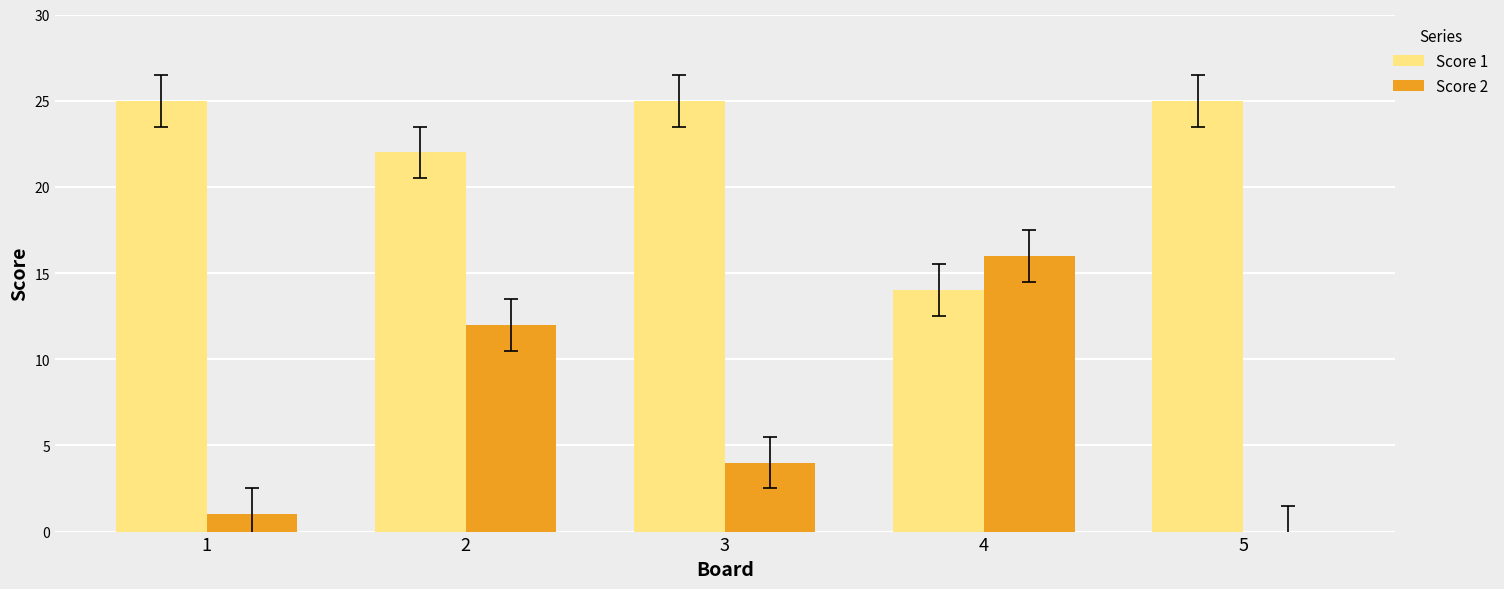

Count the Score 1 values in the range 22 to 25.

4